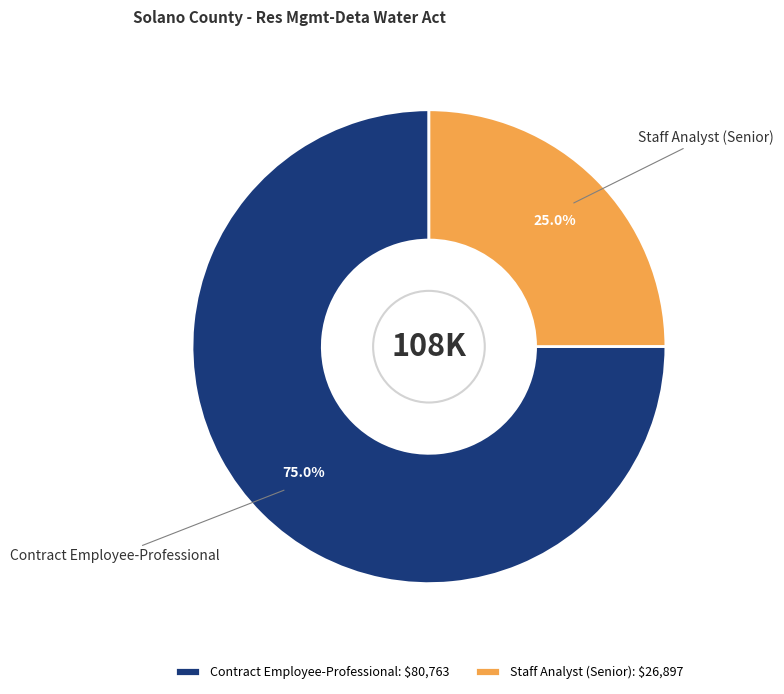

Which slice is the smallest?

Staff Analyst (Senior)